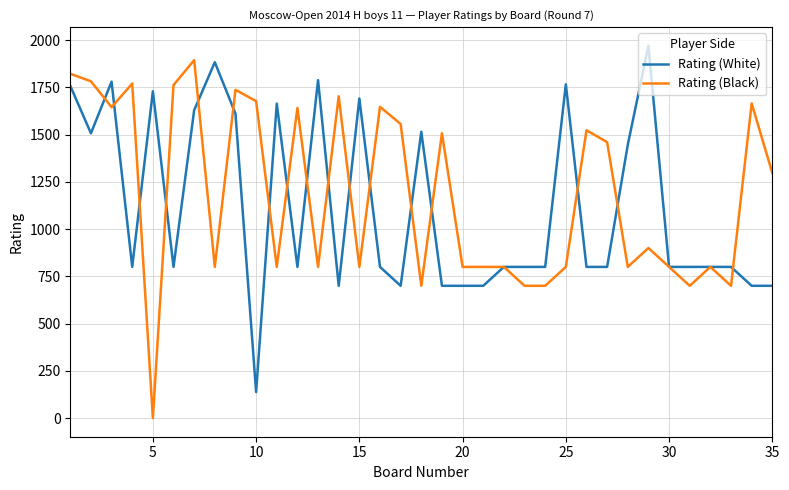

What is the maximum value shown in the chart?

1970